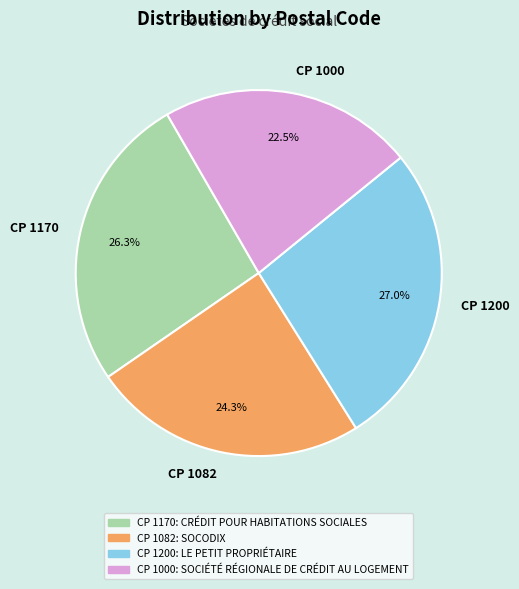

What percentage is NOT represented by CP 1170?

73.7%